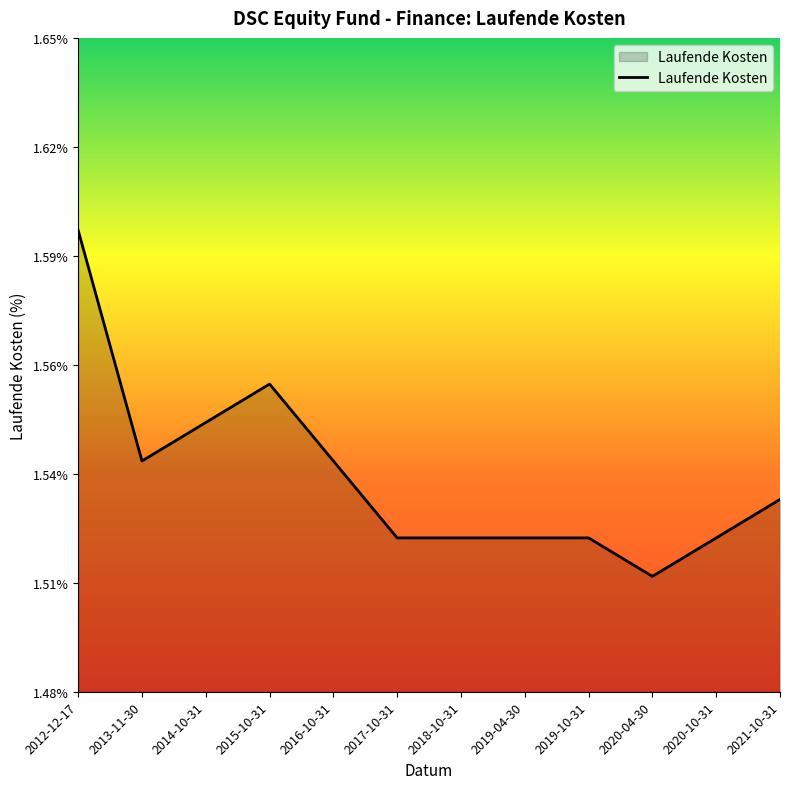

At which label is the value closest to 1?

2020-04-30